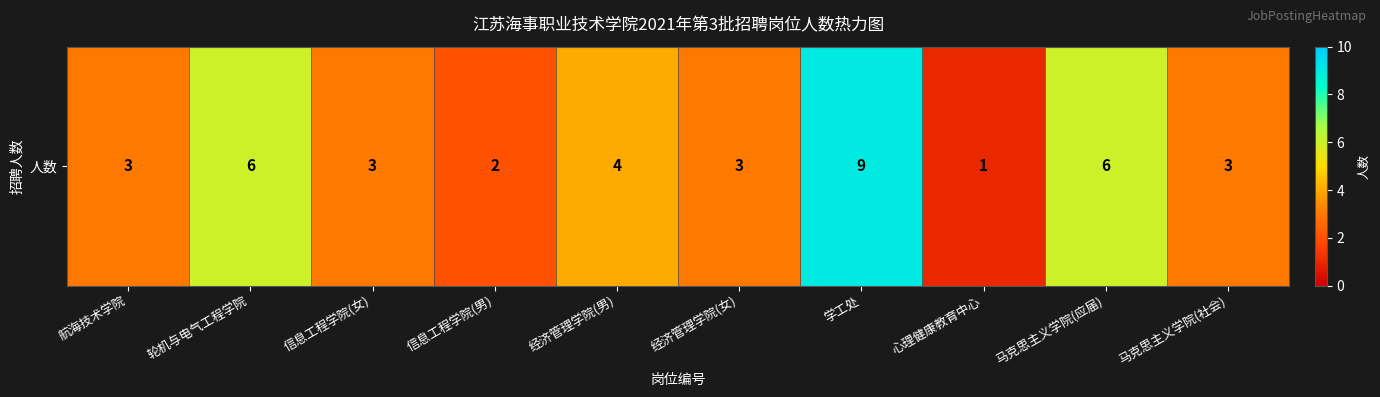

Reading left to right, what are all the values shown in this chart?

3	6	3	2	4	3	9	1	6	3